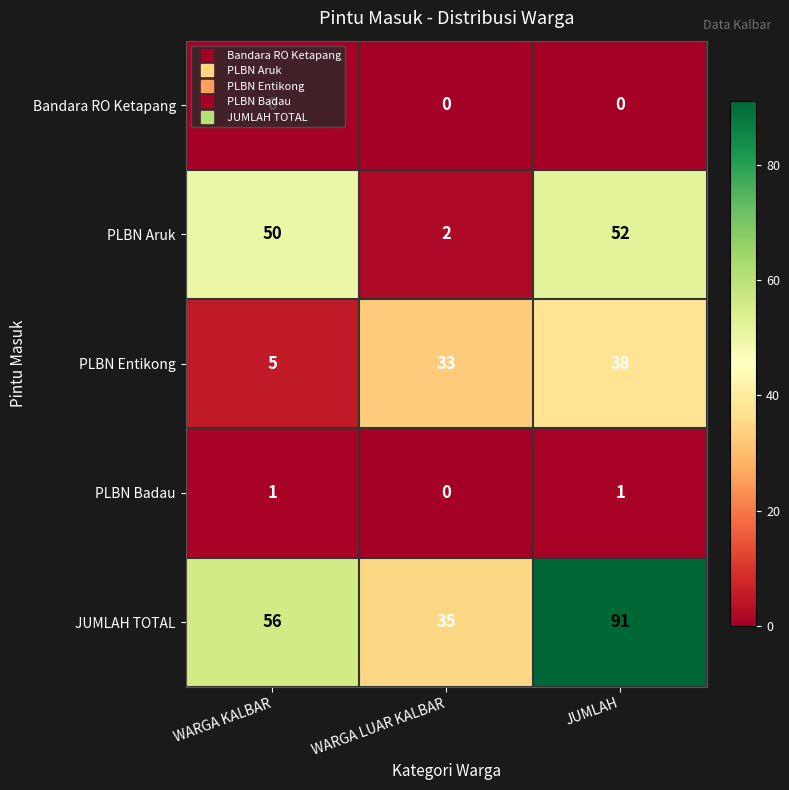

What is the difference between the maximum and minimum values in the PLBN Entikong series?

33